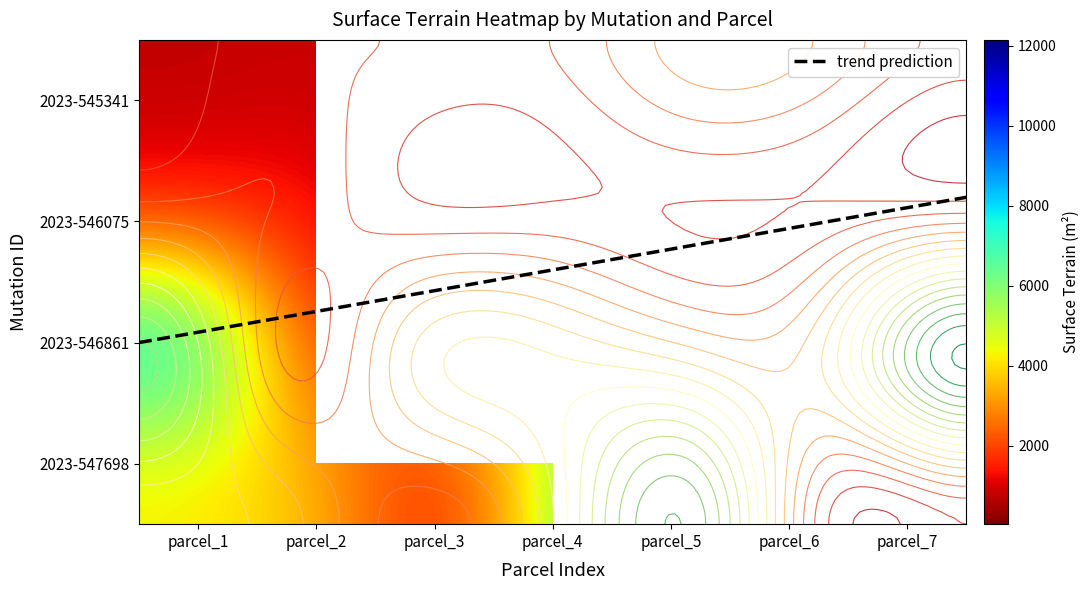

Rank the series at parcel_4 from highest to lowest value.

2023-546861, 2023-545341